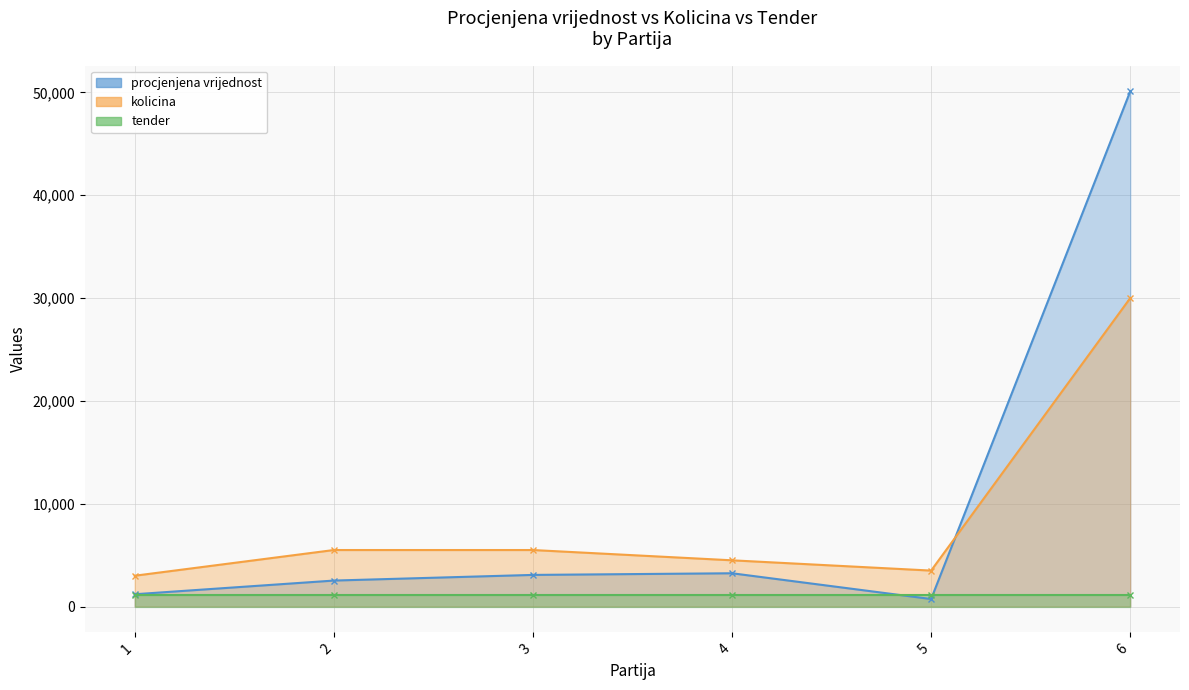

What is the spread (max minus min) of values at 1?

1800